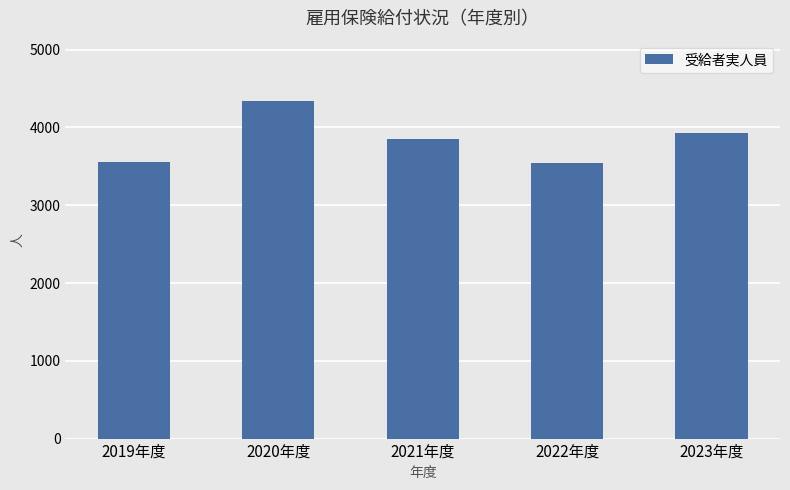

Between 2022年度 and 2020年度, which is larger?

2020年度